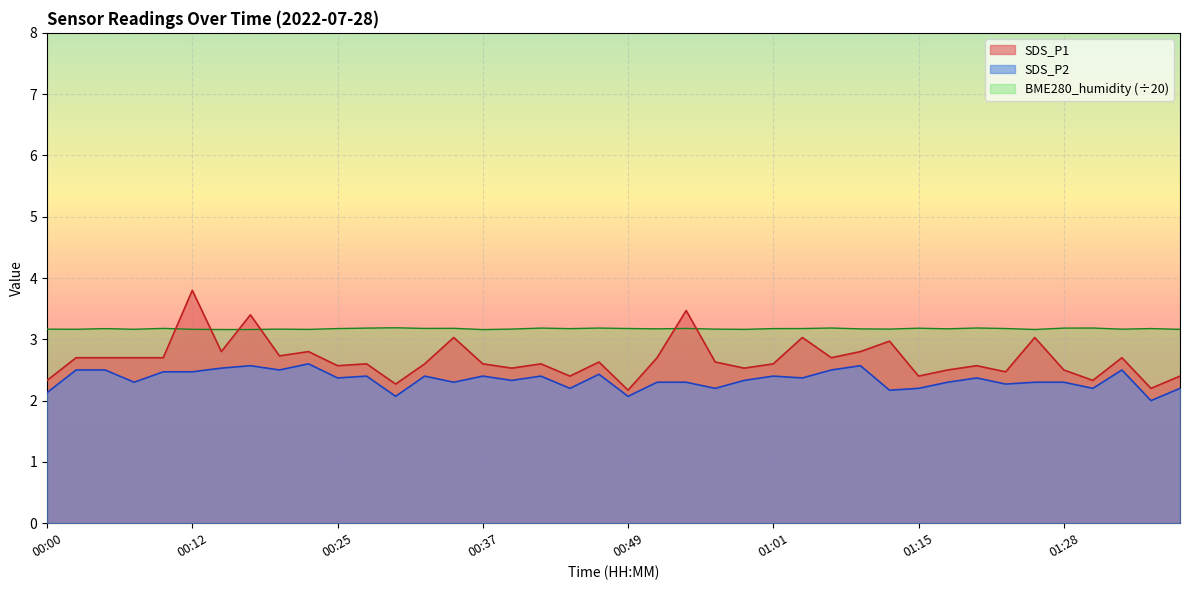

At which category does SDS_P1 reach its first local peak?

00:12